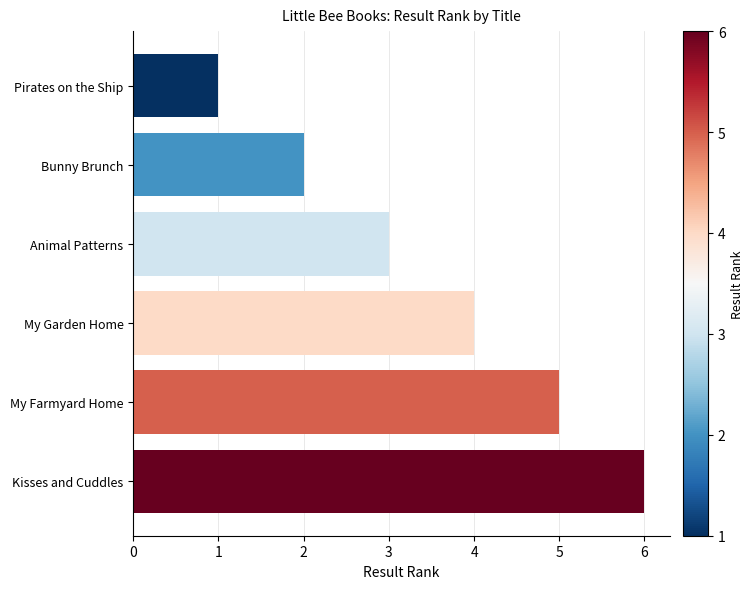

What position from the bottom is Kisses and Cuddles?

1